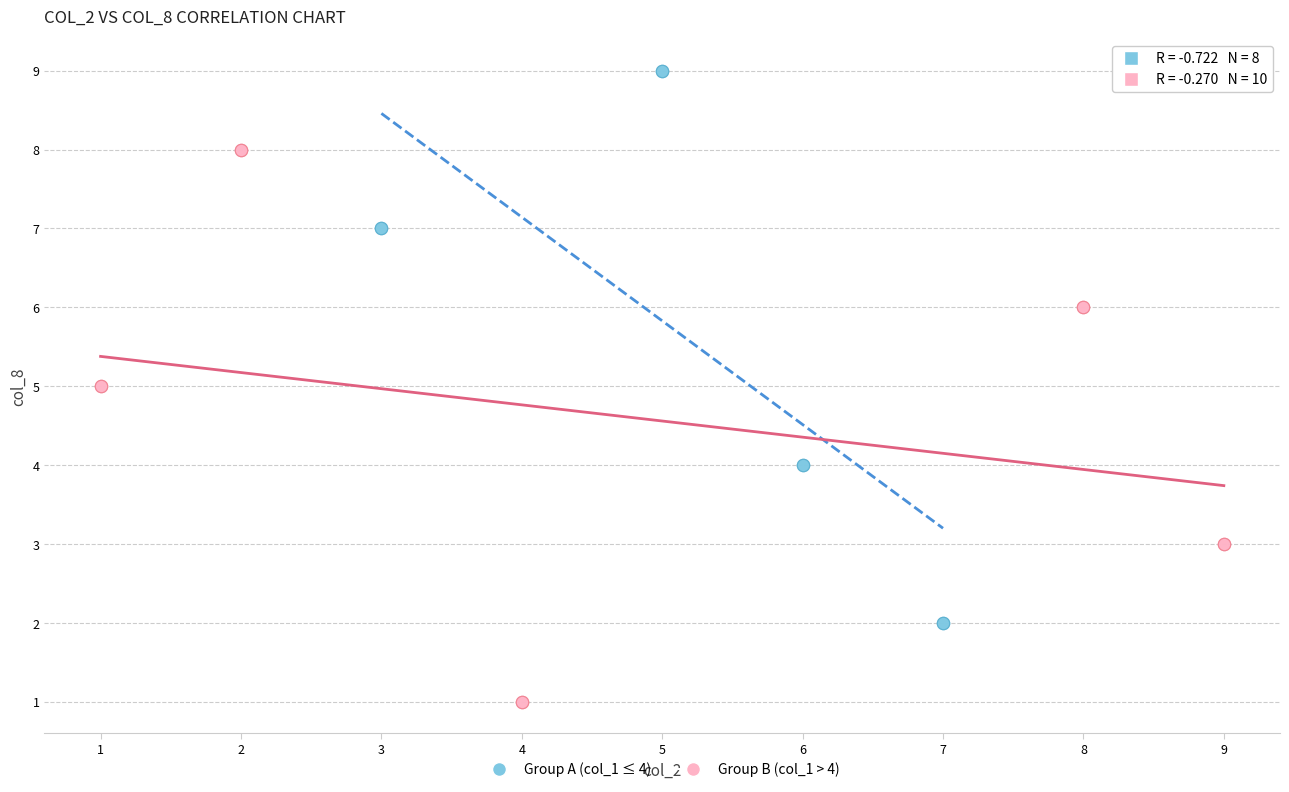

Which series contains the highest Y value?

Group A (col_1 ≤ 4)